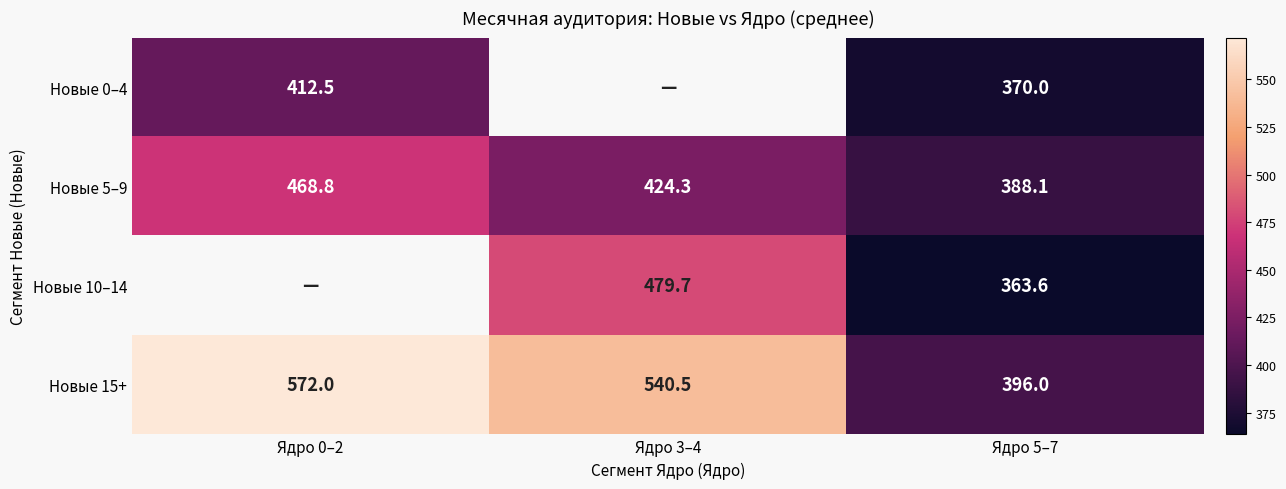

Count the number of data series in this chart.

4